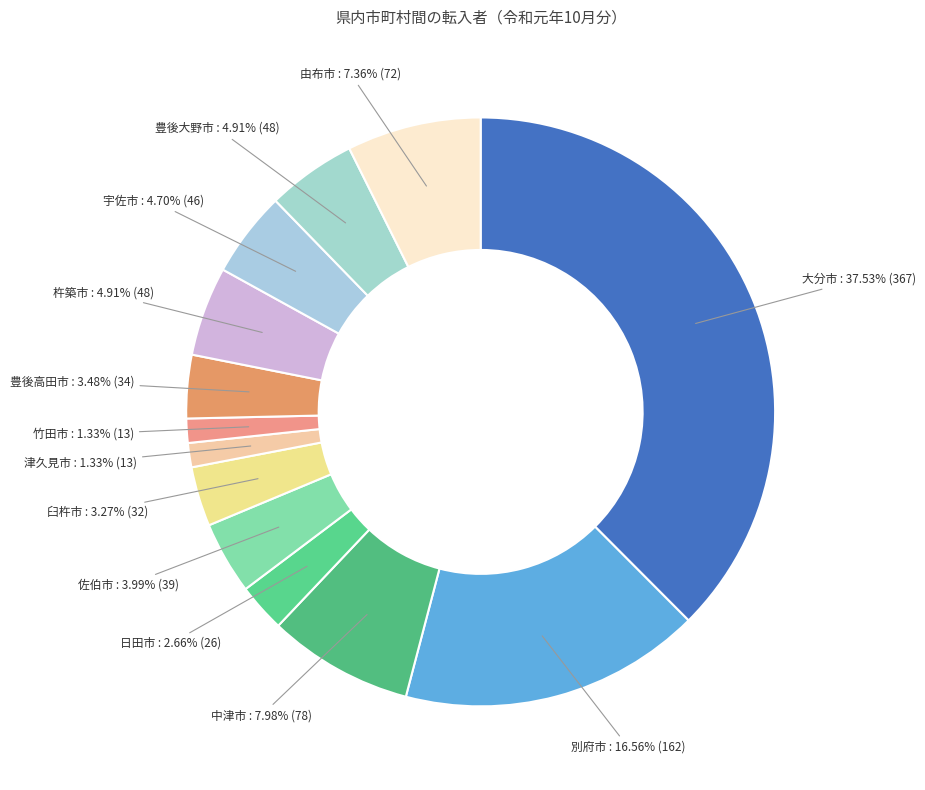

To the nearest percent, what is the combined percentage of 大分市 and 豊後大野市?

42%